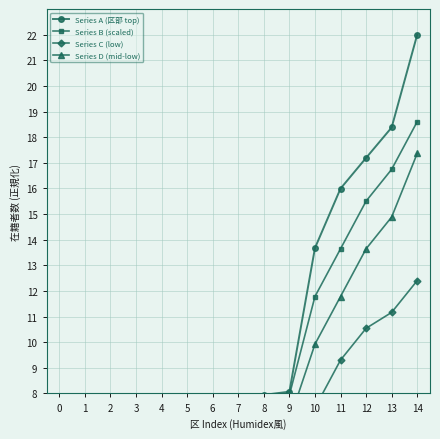

Read the Series B (scaled) value at 5.

6.7